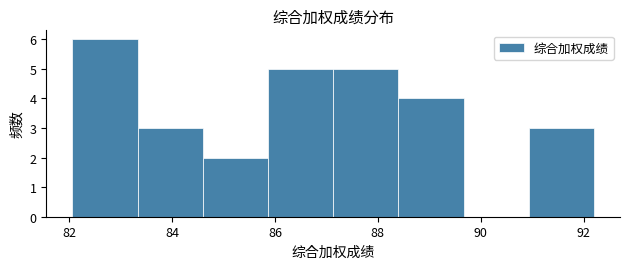

Reading left to right, transcribe this chart: for each bar, give the range it covers on the x-axis and its height. Neither the bar edges nor the heights are printed on the chart, so give them approximately, as read against the axes.

82.0 to 83.4: 6
83.4 to 84.6: 3
84.6 to 85.8: 2
85.8 to 87.2: 5
87.2 to 88.4: 5
88.4 to 89.6: 4
89.6 to 91.0: 0
91.0 to 92.2: 3